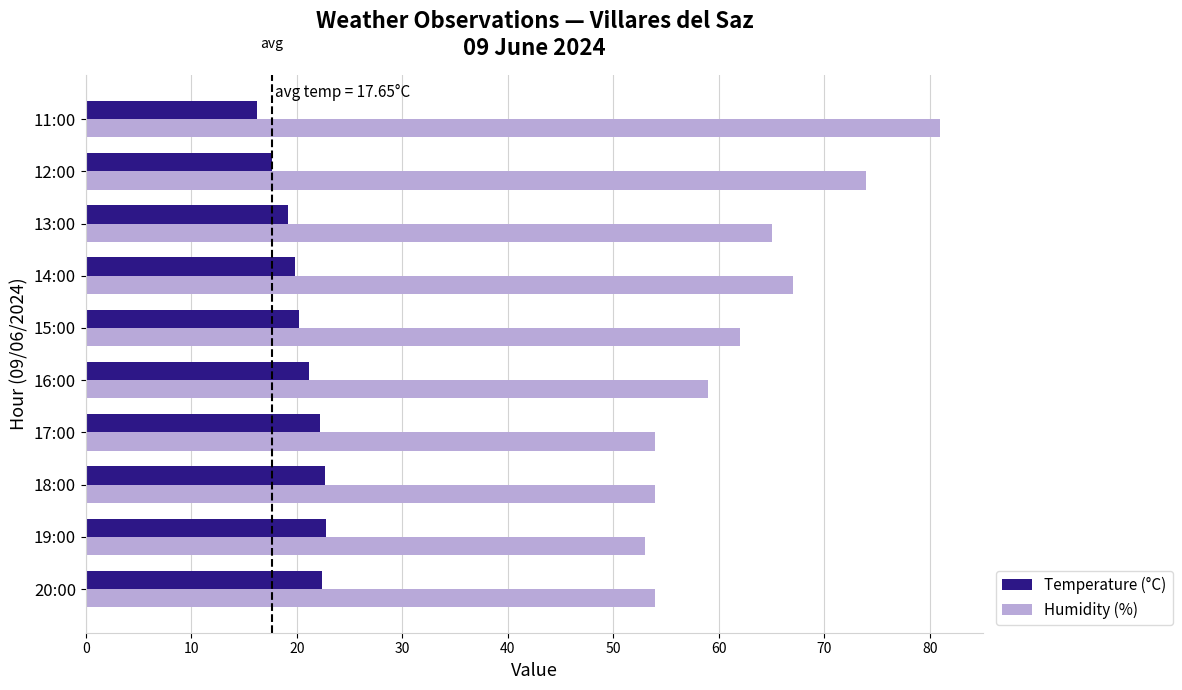

What is the difference between the second highest and second lowest values in the Humidity (%) series?

20.0